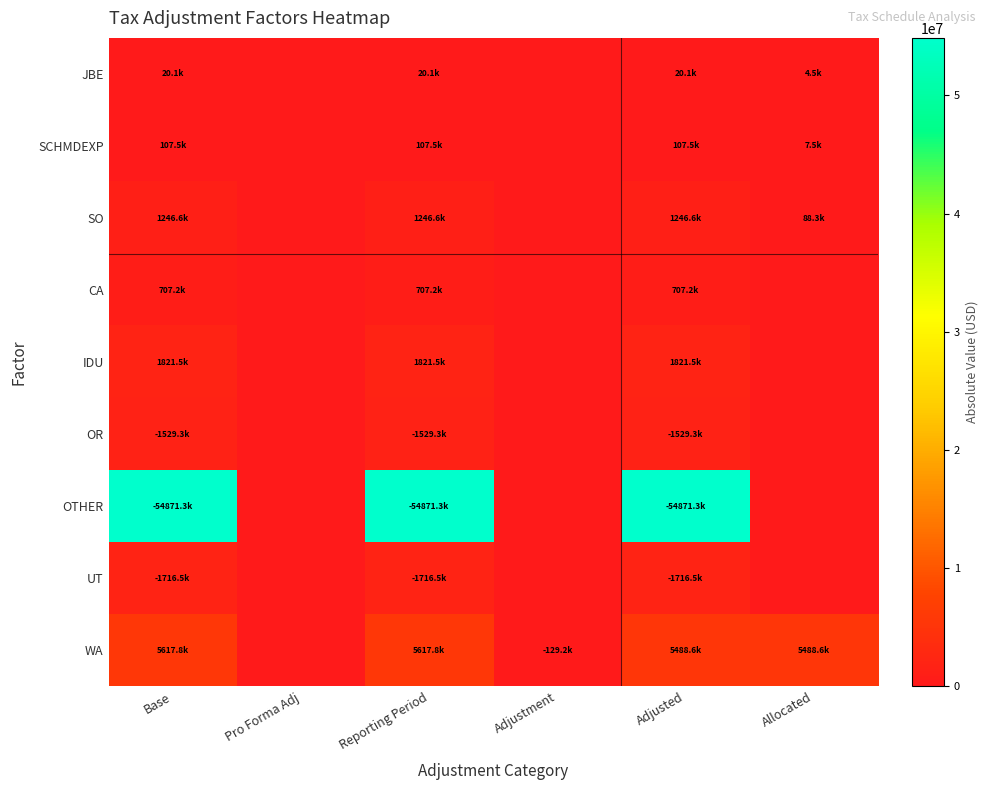

Rank the series by their maximum value, from highest to lowest.

OTHER, WA, IDU, UT, OR, SO, CA, SCHMDEXP, JBE